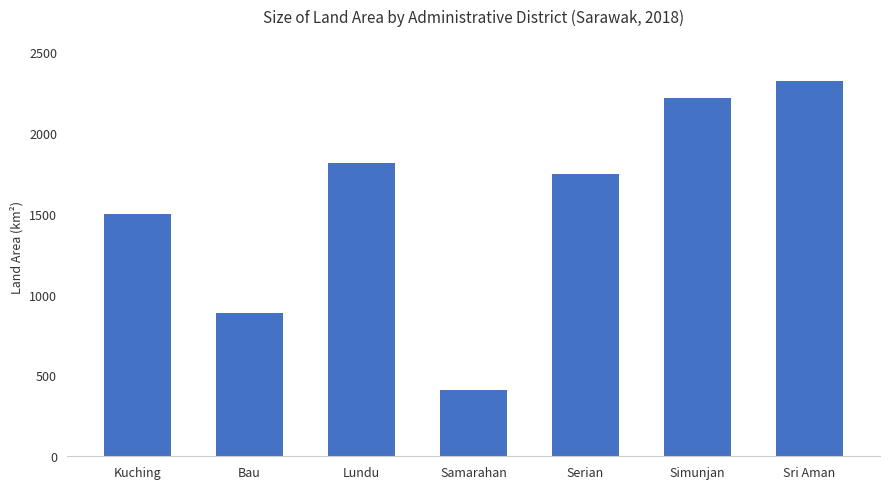

List the labels in order of value, smallest first.

Samarahan, Bau, Kuching, Serian, Lundu, Simunjan, Sri Aman